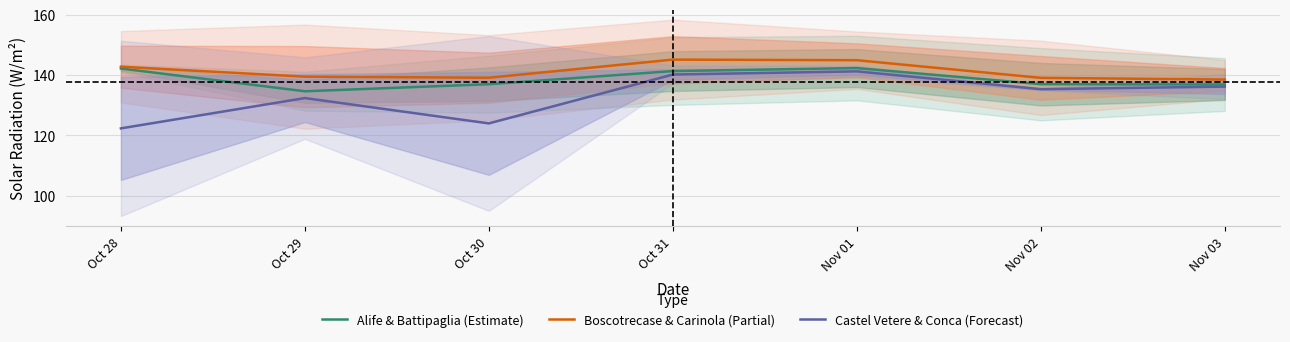

What is the value of the Boscotrecase & Carinola (Partial) point at the 3rd from the left?

139.1